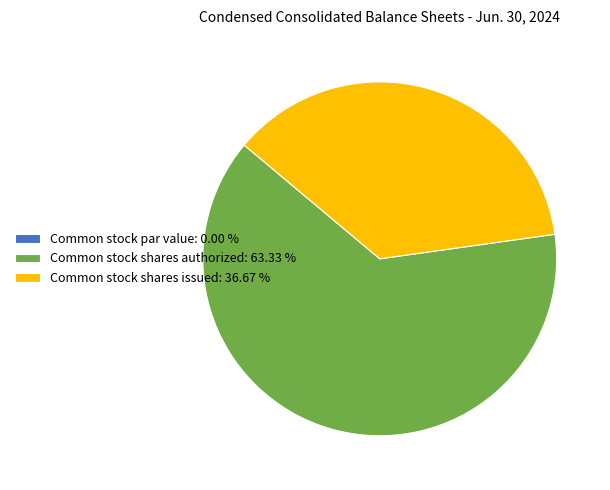

Is it true that Common stock shares authorized is 55% of the pie?

False